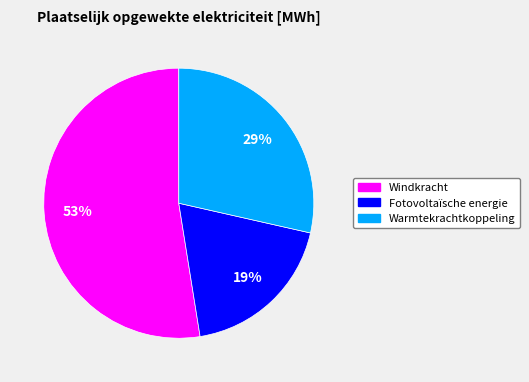

How many slices are in this pie chart?

3